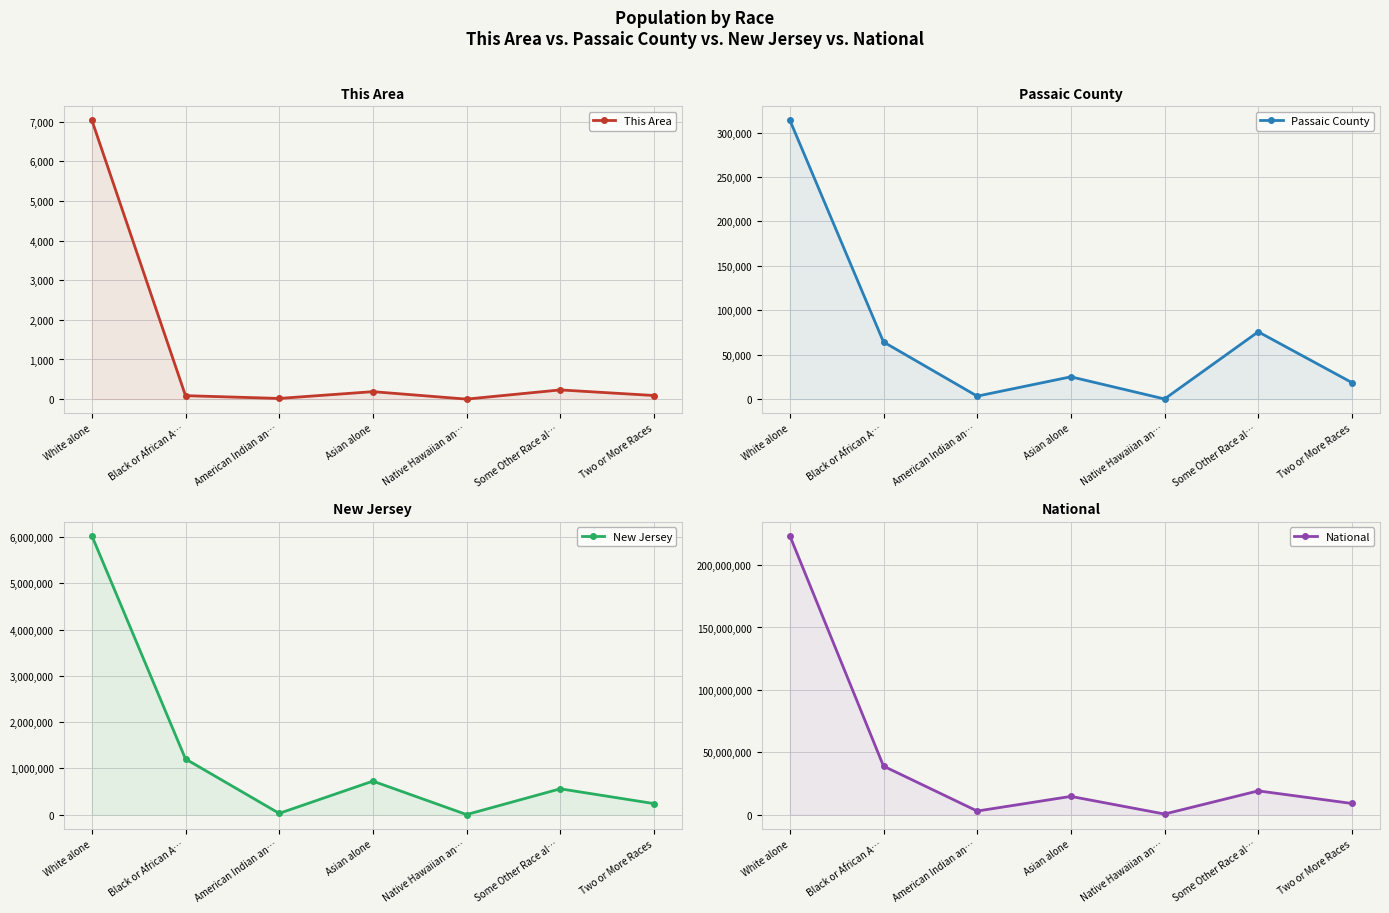

Is the value of National at Native Hawaiian an… greater than the value of New Jersey at Asian alone?

No